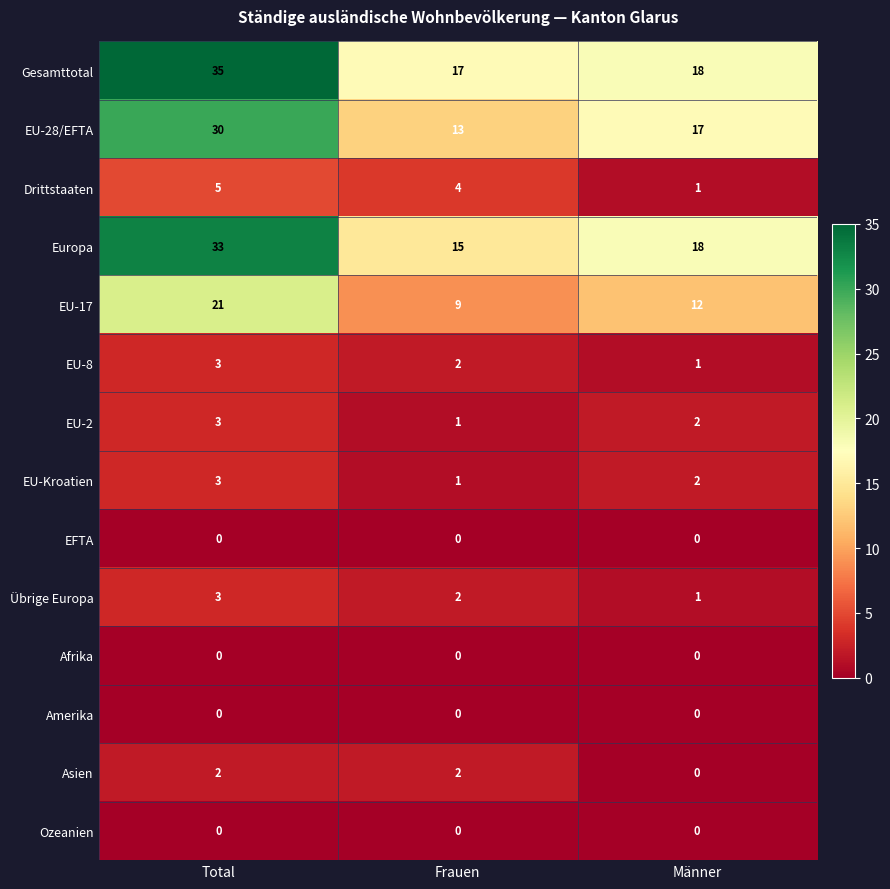

Is it true that EU-2 equals 1 at Frauen?

True